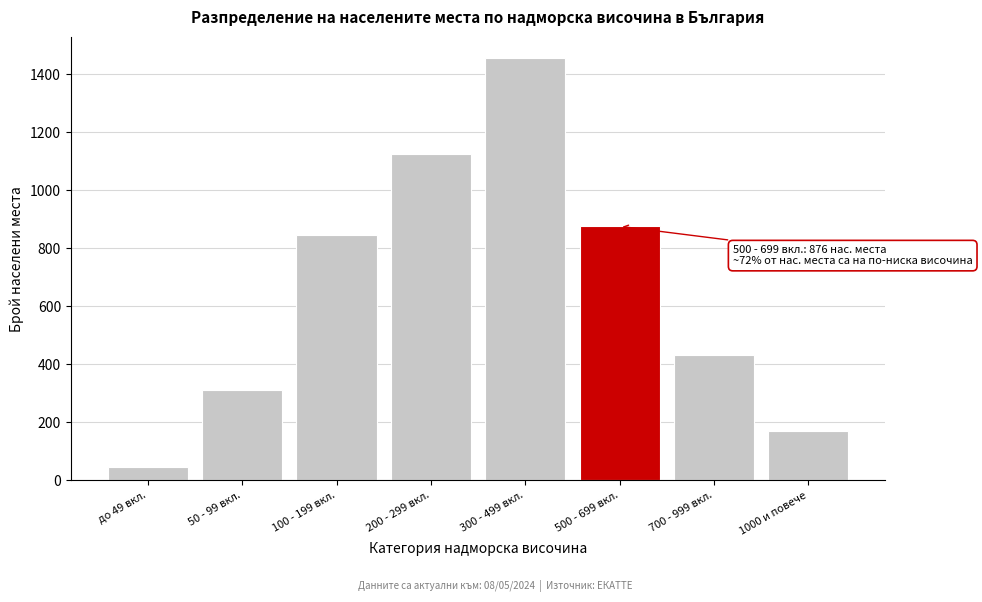

Reading left to right, what are all the values shown in this chart?

до 49 вкл.=45	50 - 99 вкл.=312	100 - 199 вкл.=845	200 - 299 вкл.=1124	300 - 499 вкл.=1456	500 - 699 вкл.=876	700 - 999 вкл.=432	1000 и повече=169